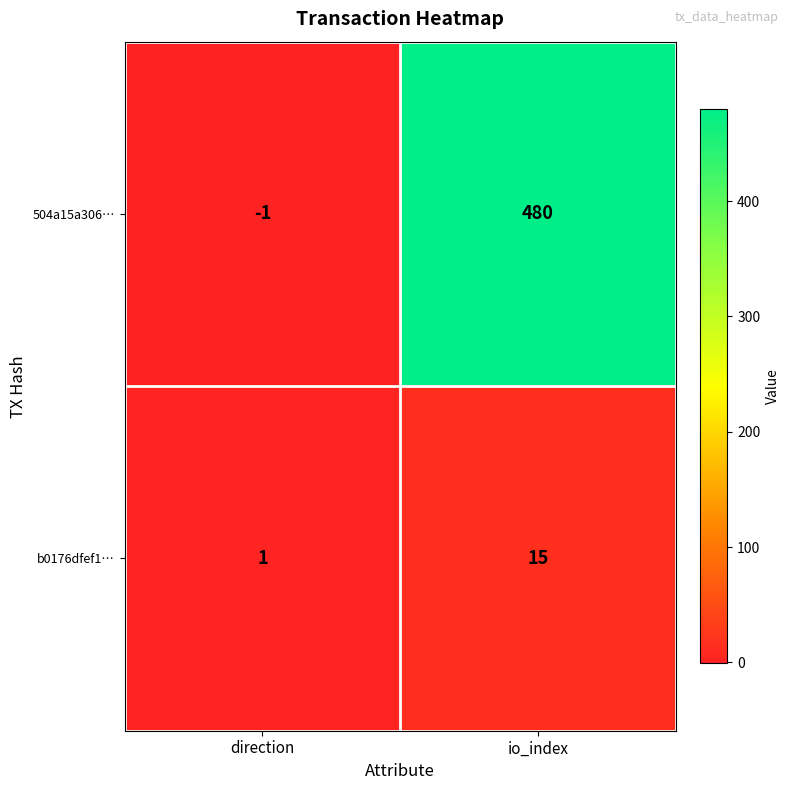

Between direction and io_index, which series saw the biggest shift?

504a15a306…